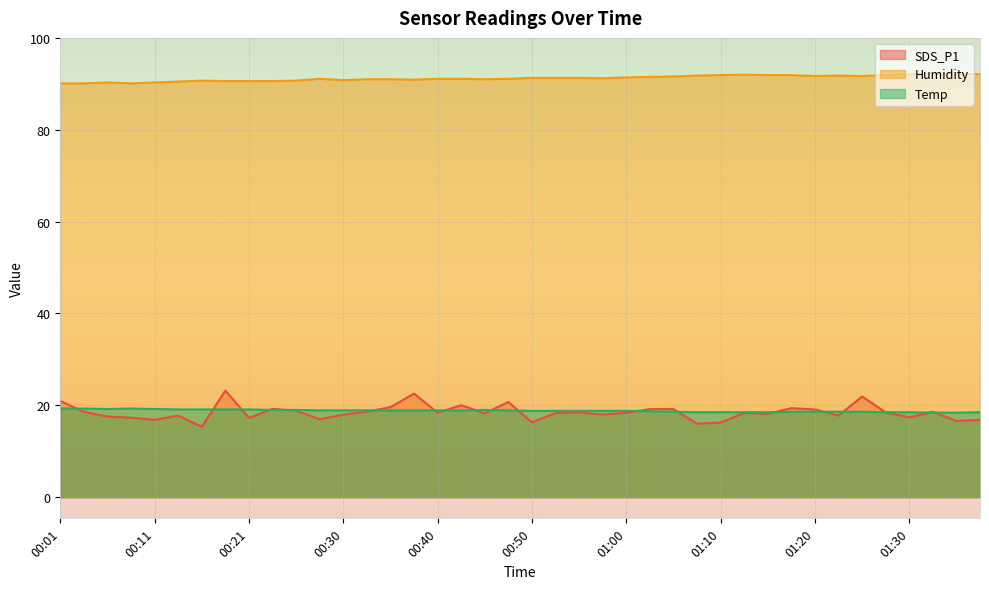

What is the label of the 40th point from the left?

01:37